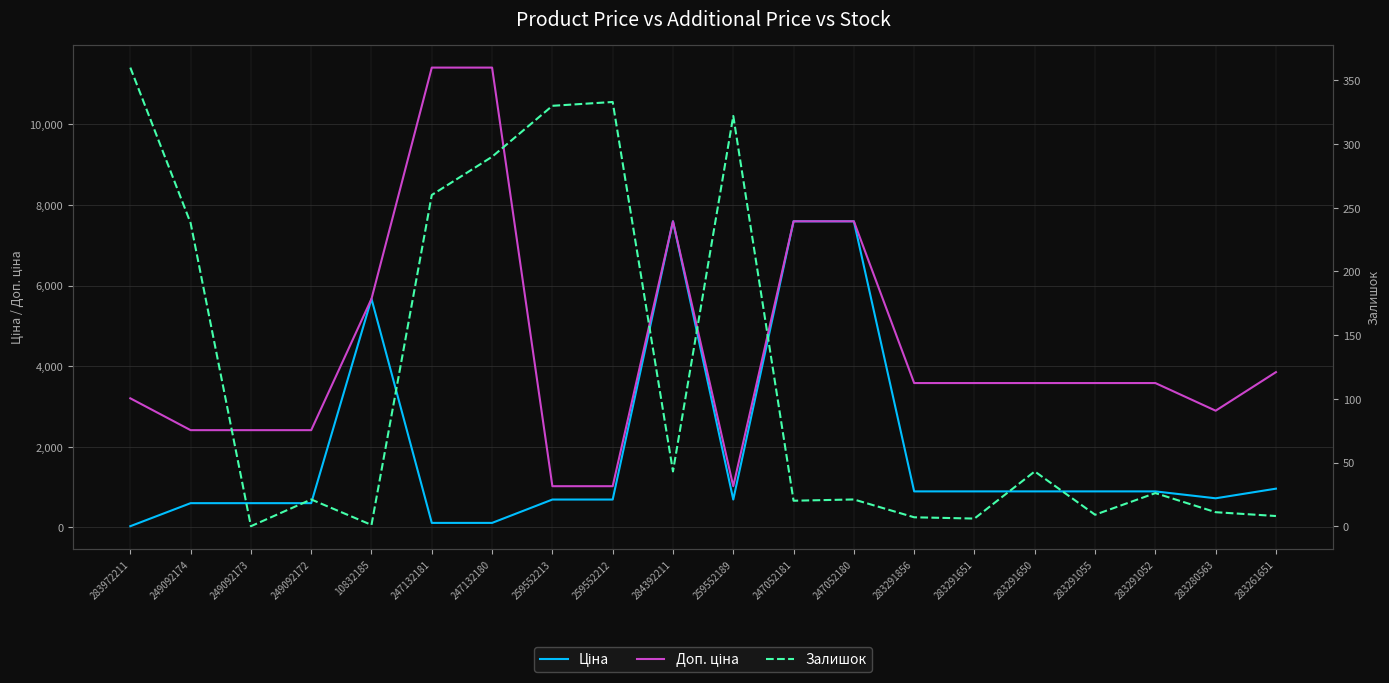

Rank the series by their average value, from highest to lowest.

Доп. ціна, Ціна, Залишок